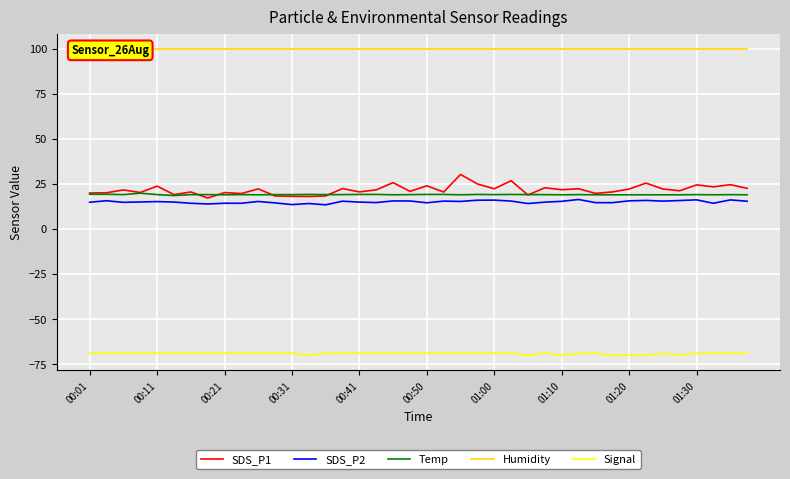

Which series changed the most between 10 and 31?

SDS_P1